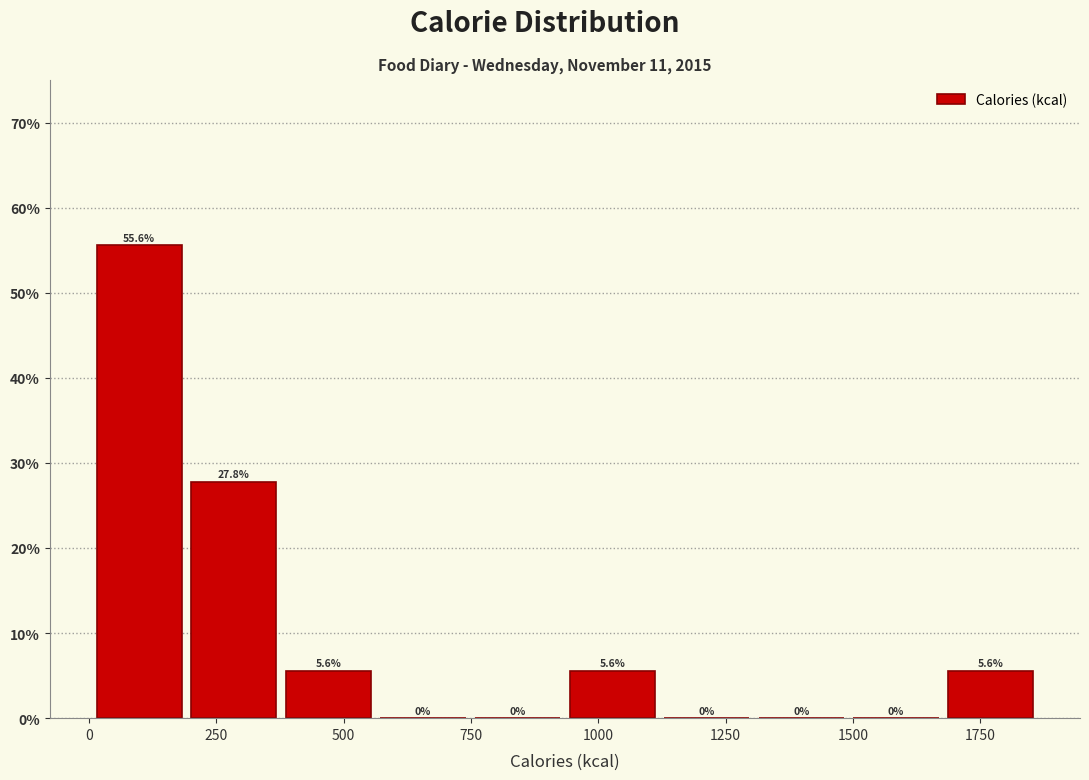

Read against the x-axis, roughly where is the centre of the tallest bar?

100